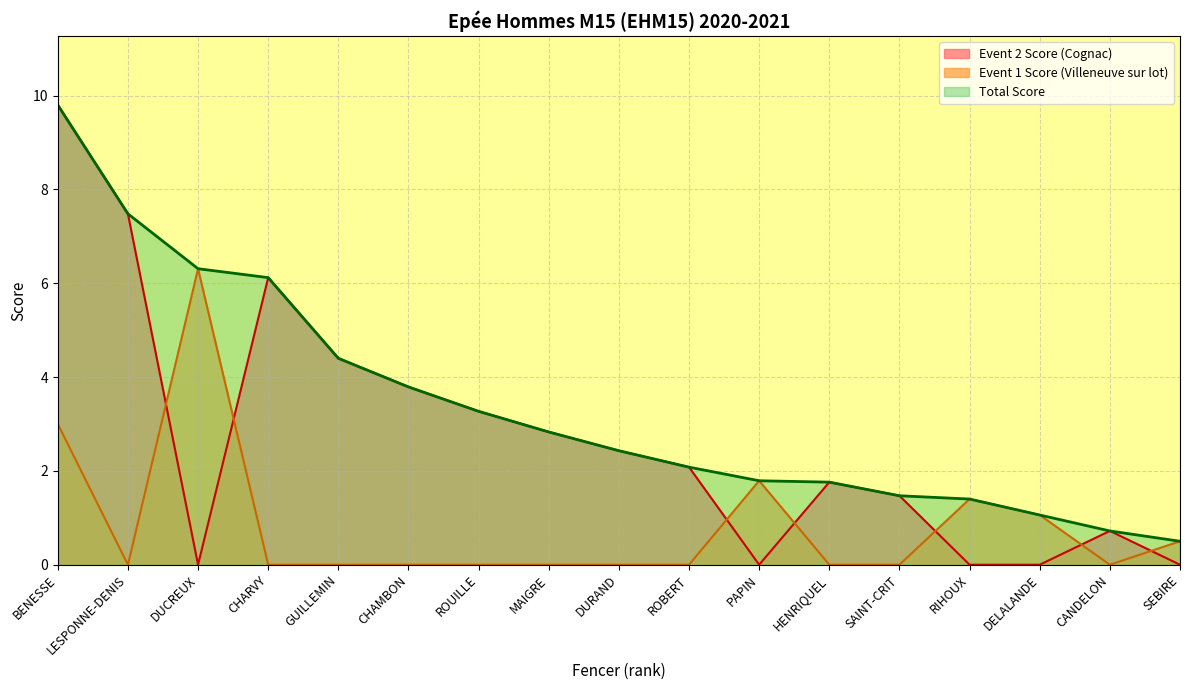

How many values in Event 1 Score are above zero?

6